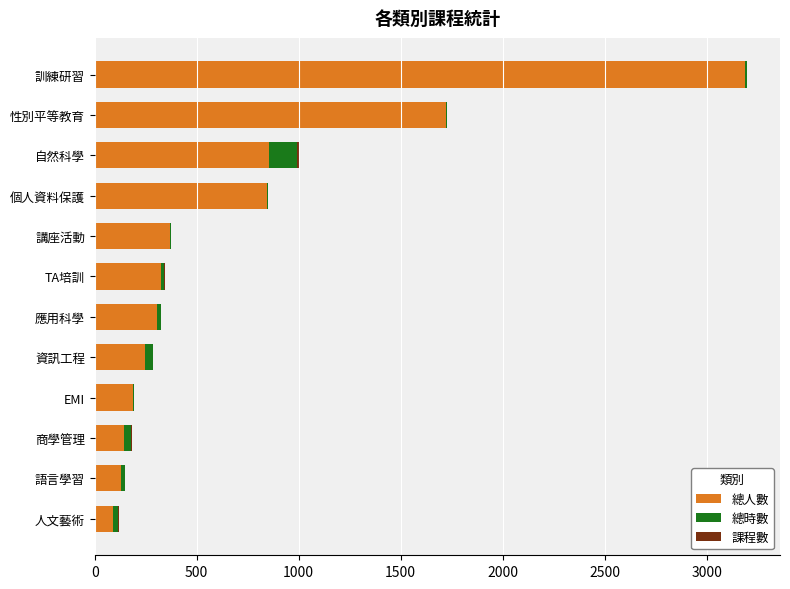

How many distinct data groups are displayed?

3